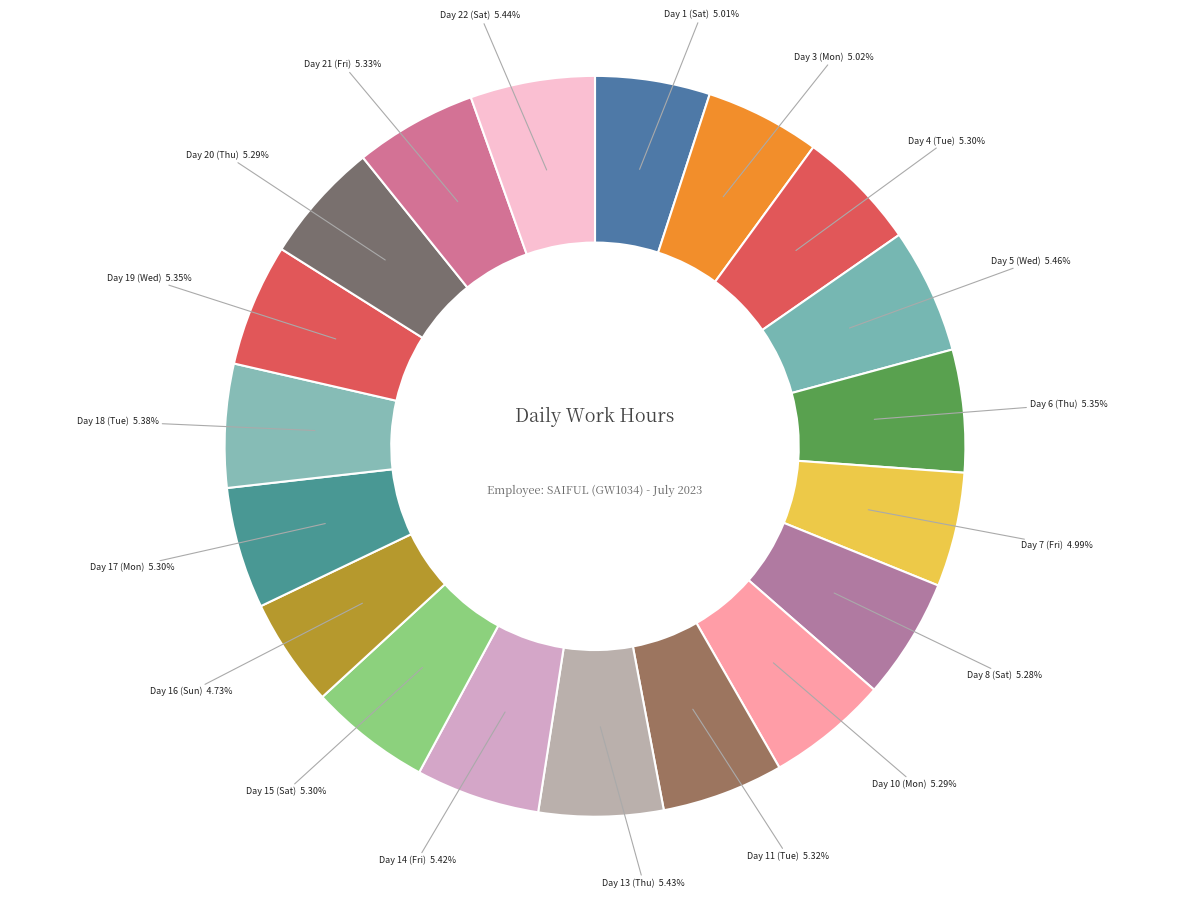

Approximately how many times larger is the value at Day 16 (Sun) compared to Day 10 (Mon)?

0.9